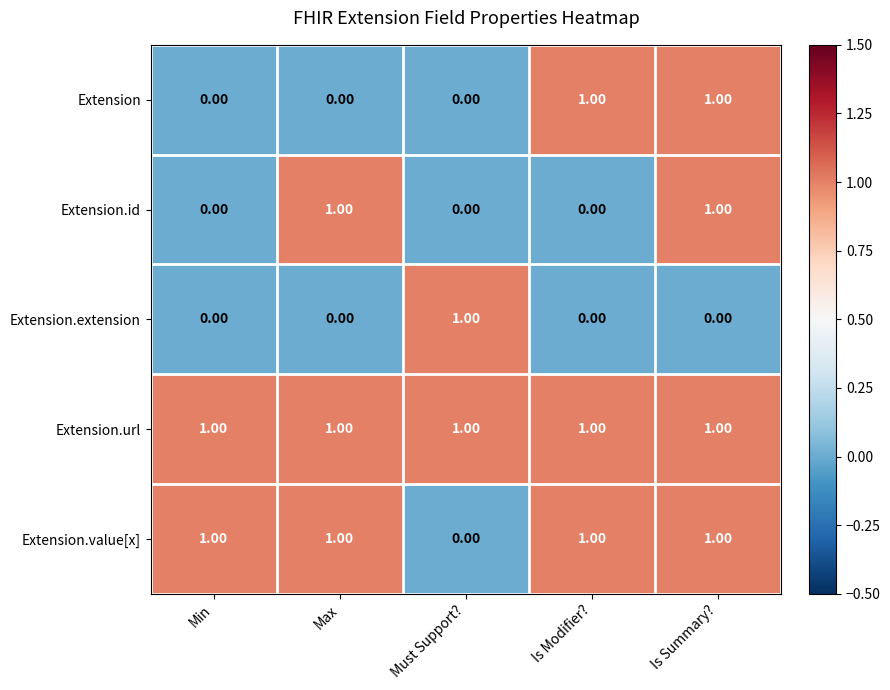

Which category has the highest value in the Extension.extension series?

Must Support?